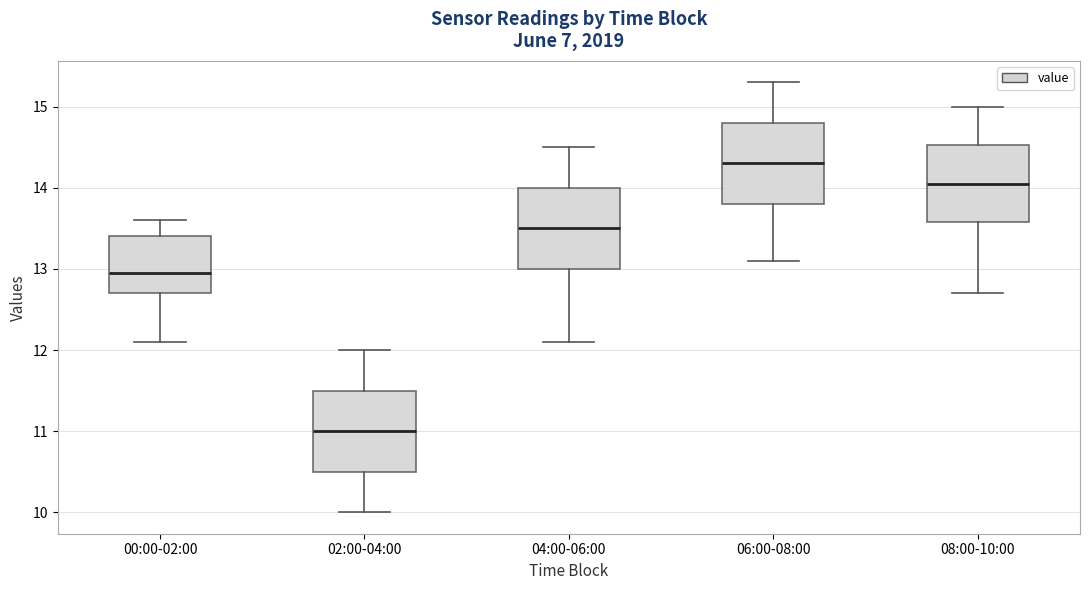

Where is the upper edge of the box for 06:00-08:00 on the y-axis? The values are not printed on the chart, so give them approximately, as read against the axis.

14.8